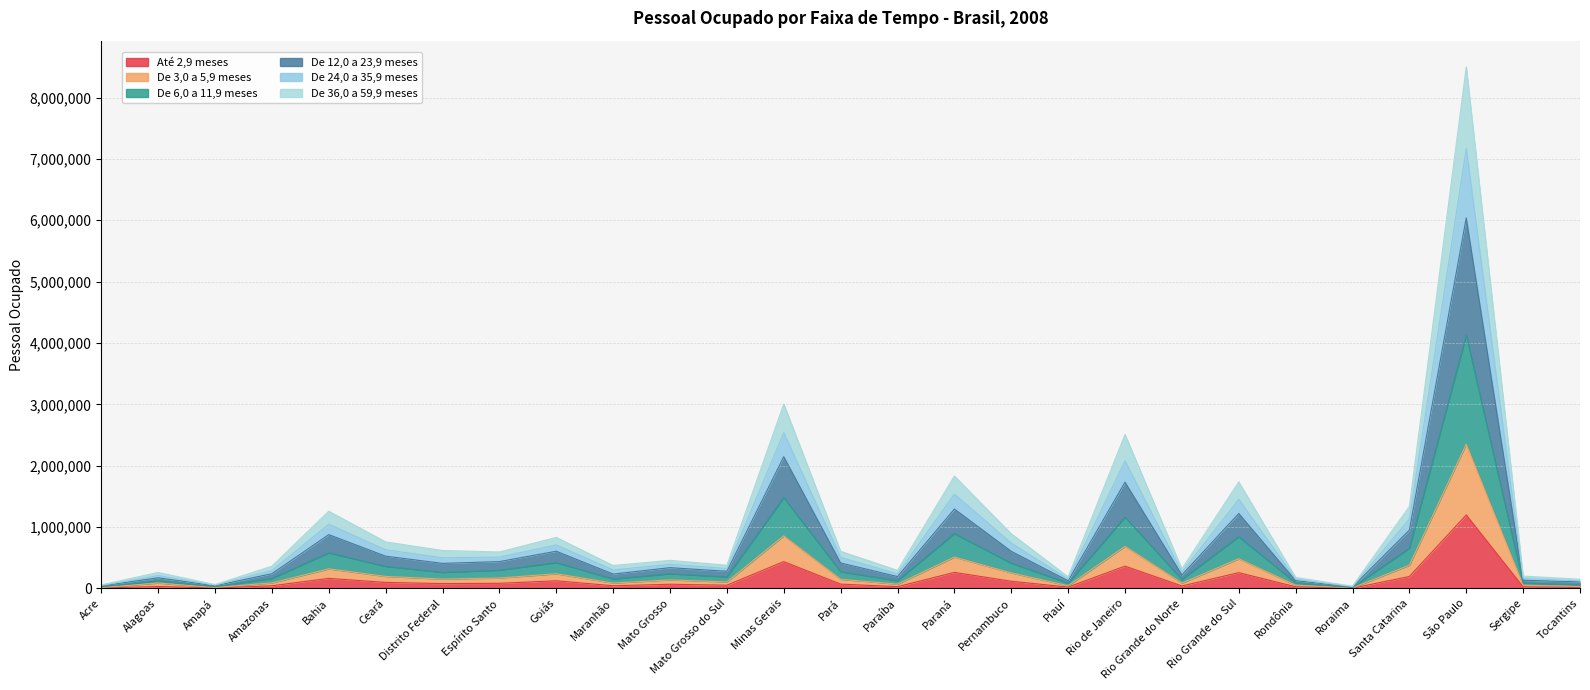

What is the lowest value of the Até 2,9 meses series?

4634